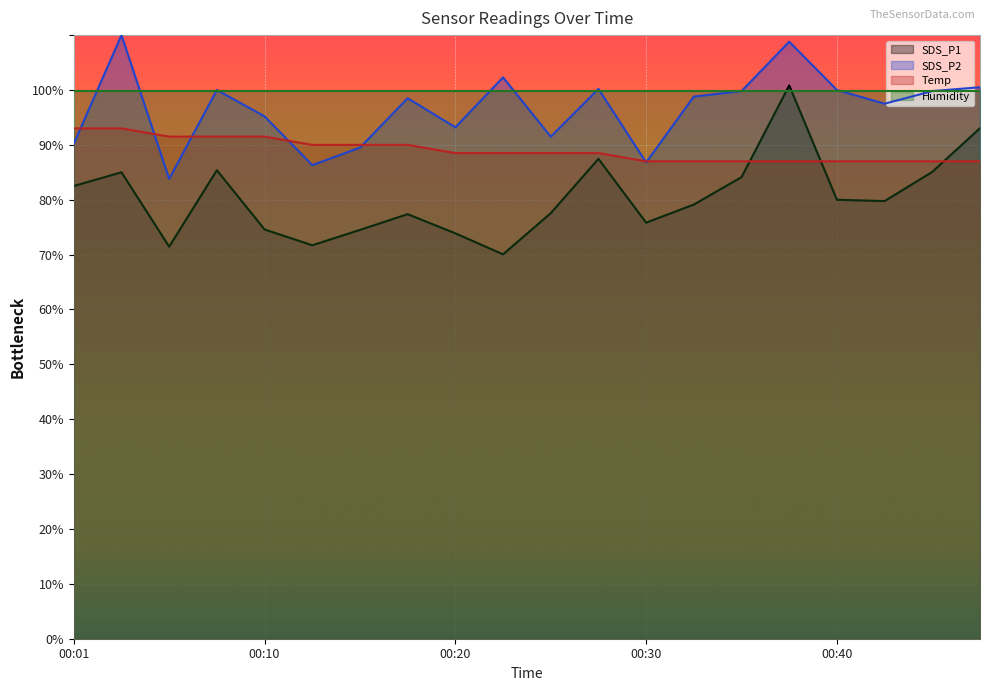

Is the value of SDS_P1 at 00:37 greater than the value of Temp at 00:25?

Yes